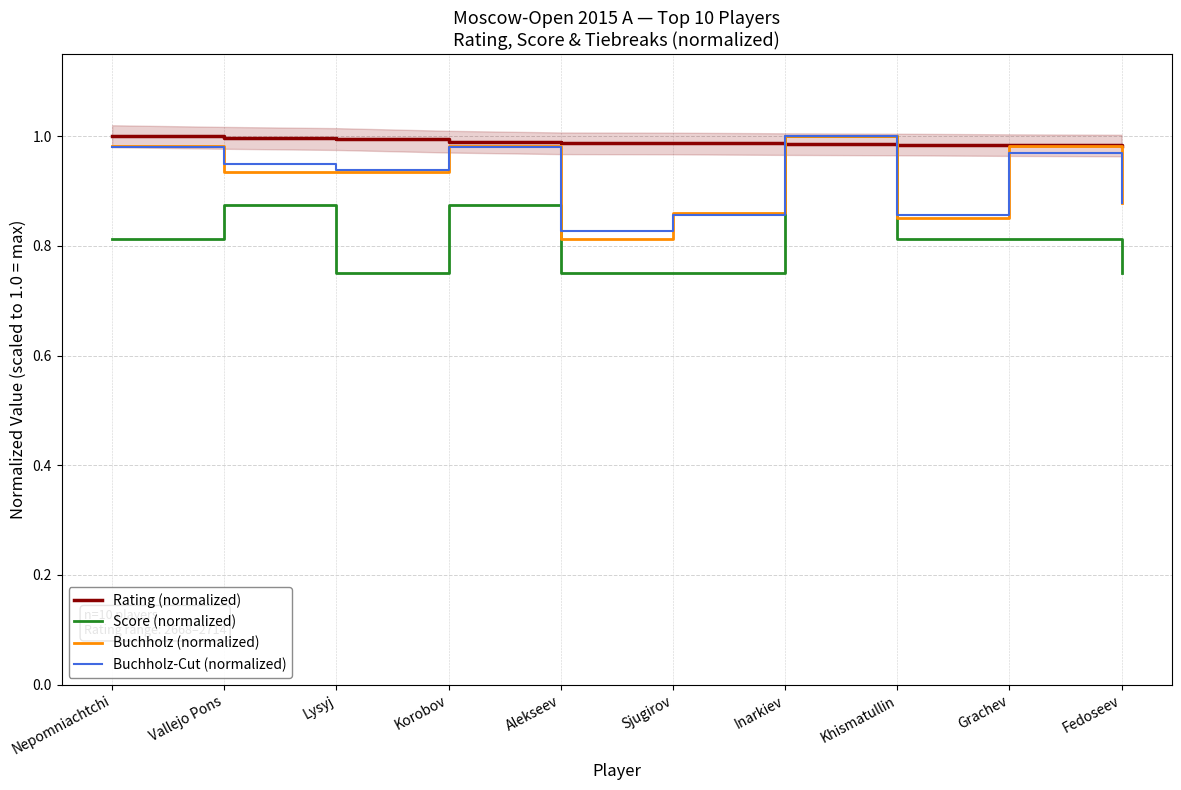

Which category has the lowest value in the Score (normalized) series?

Lysyj